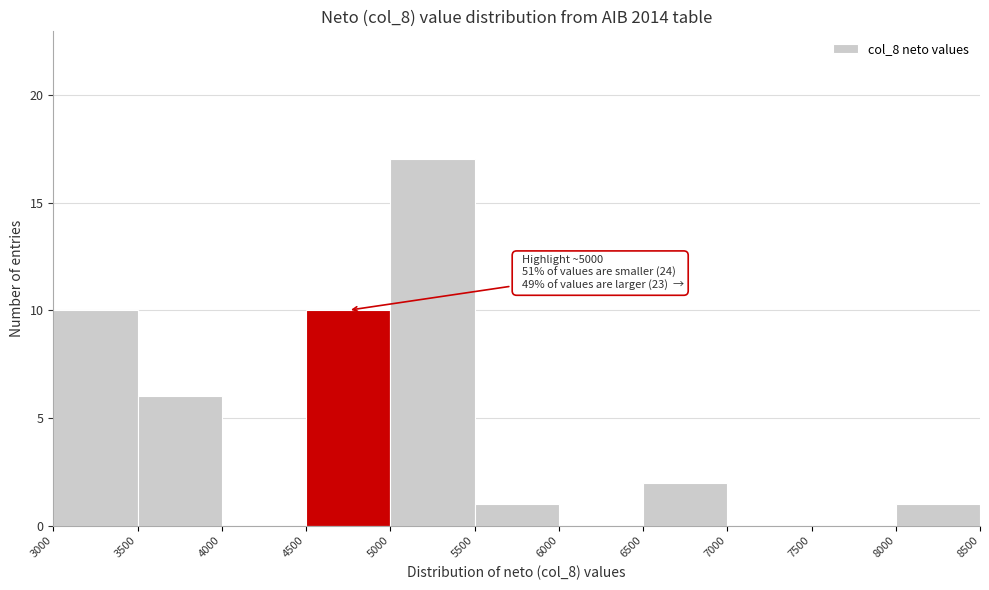

Which range on the x-axis has the tallest bar?

5000 to 5500